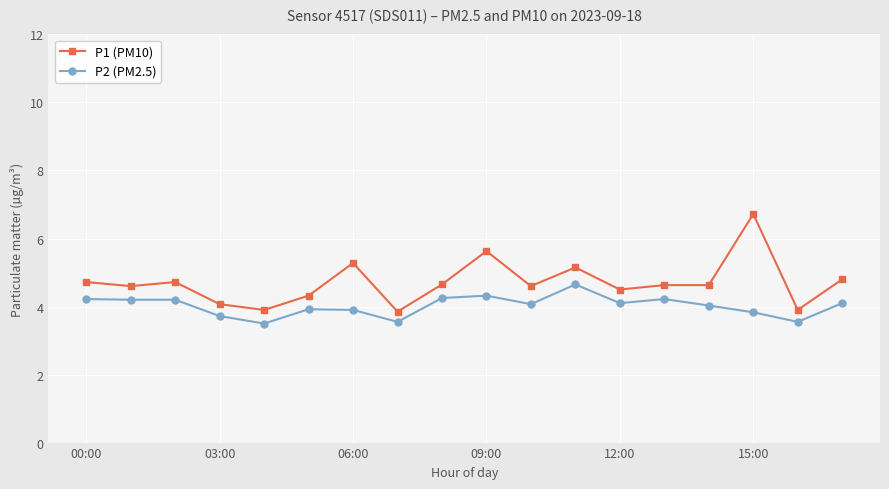

What is the difference between the second highest and second lowest values in the P2 (PM2.5) series?

0.8